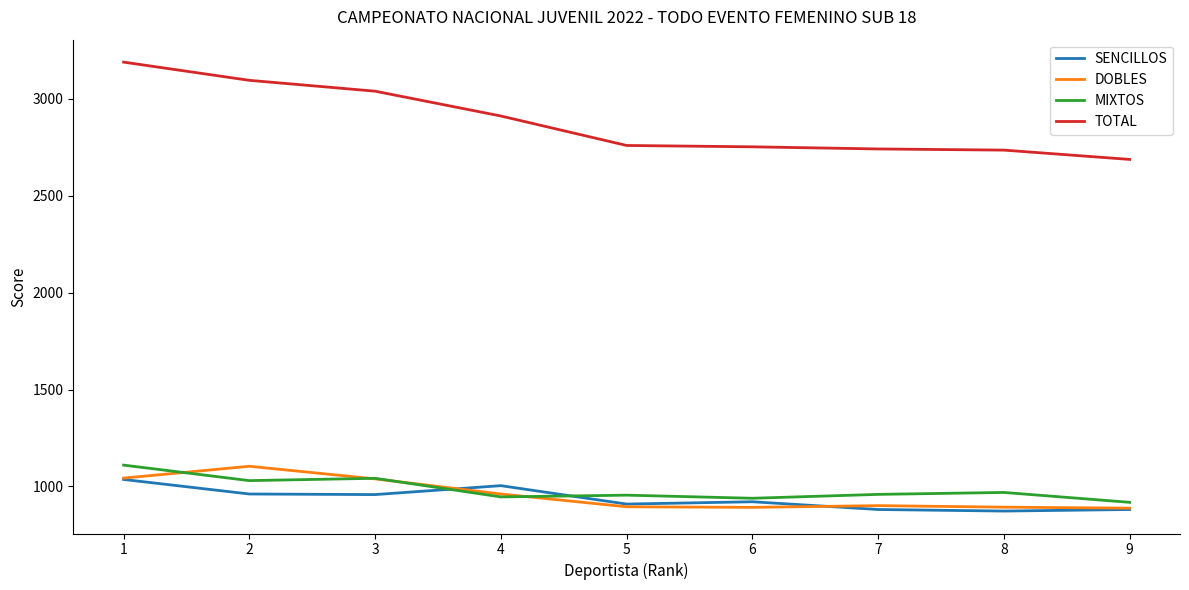

True or false: SENCILLOS and TOTAL intersect in this chart.

False